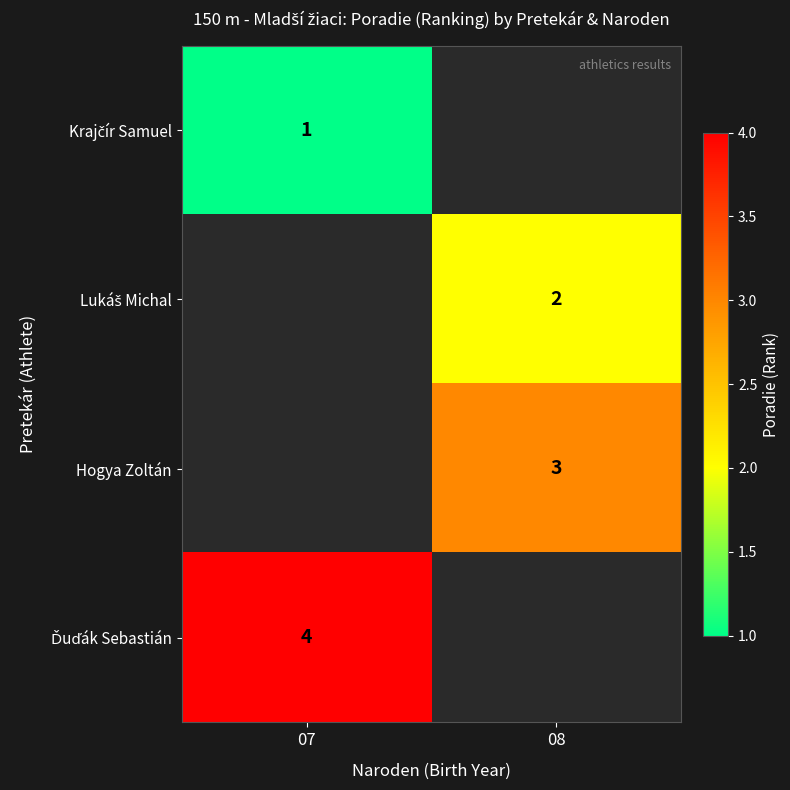

List the series in order of their overall mean, lowest first.

Krajčír Samuel, Lukáš Michal, Hogya Zoltán, Ďuďák Sebastián